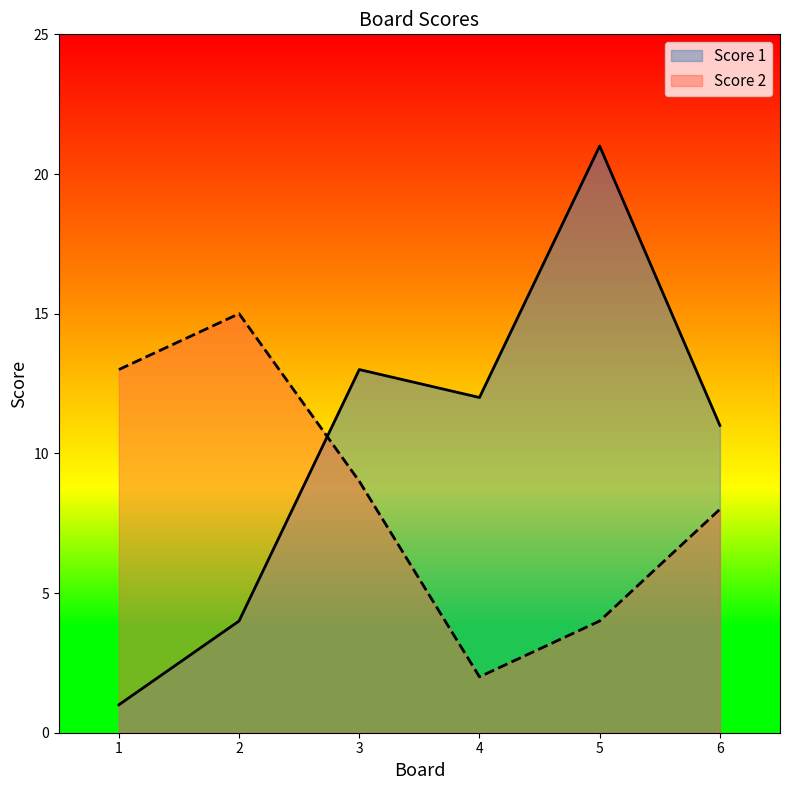

How many times do Score 2 and Score 1 cross each other?

1